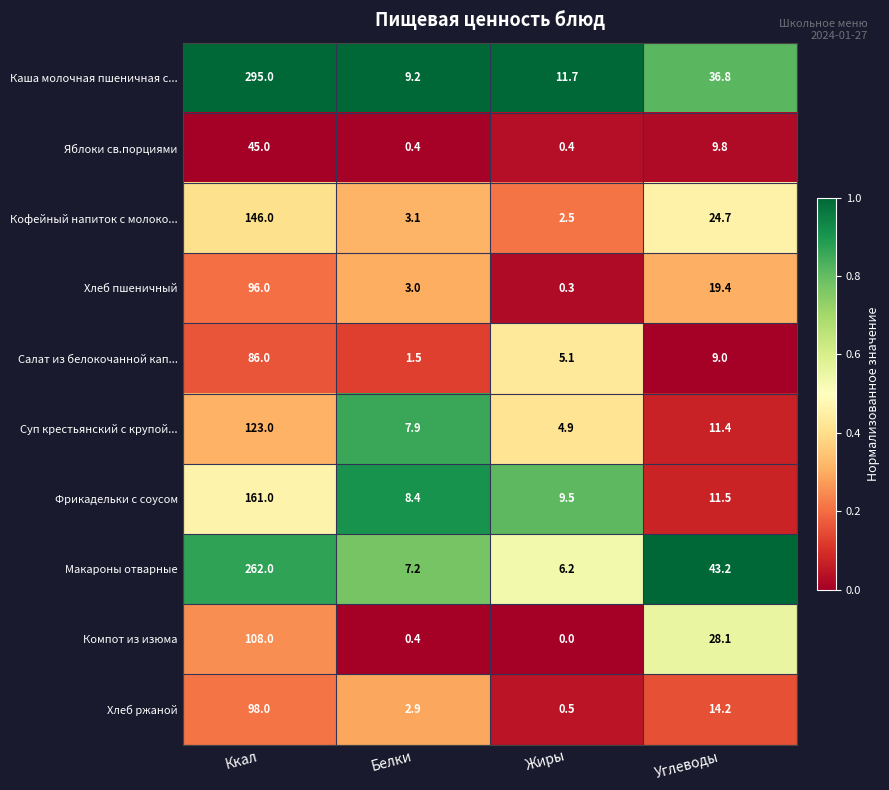

True or false: Фрикадельки с соусом has a value of 5.0 at Углеводы.

False